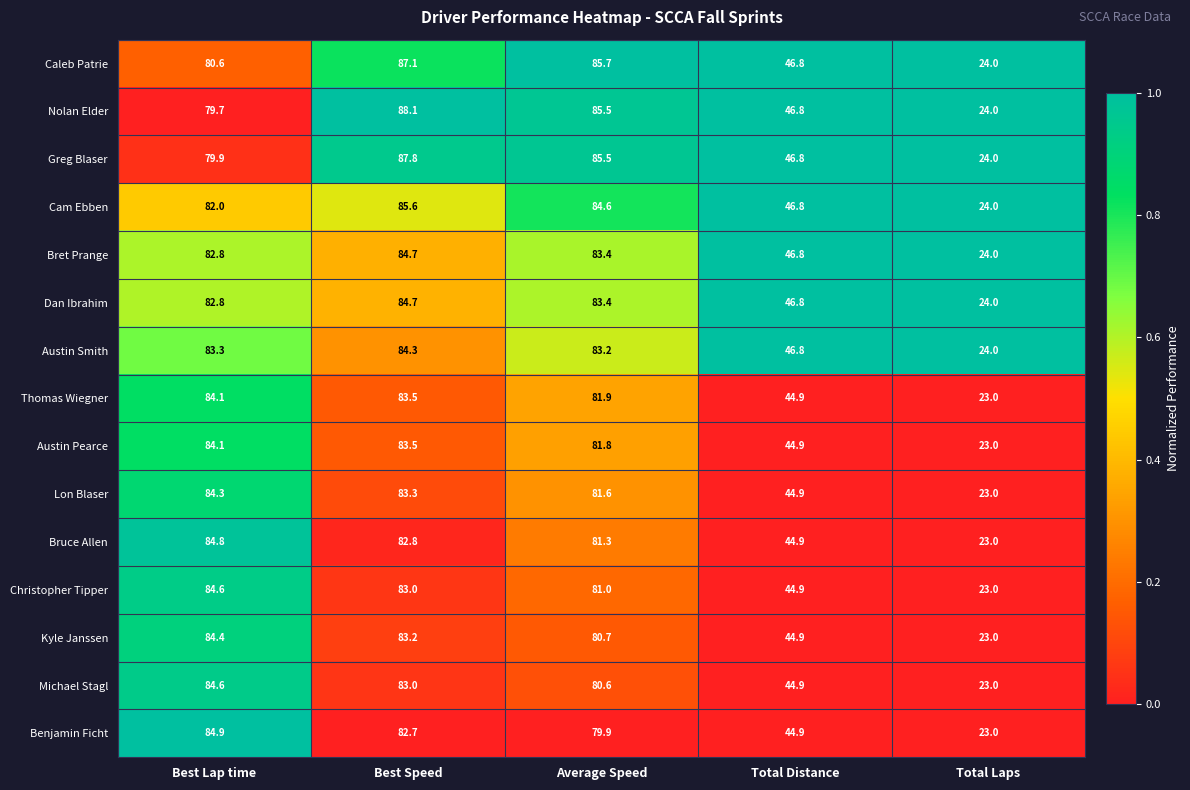

Which category has the highest value across all series?

Best Speed